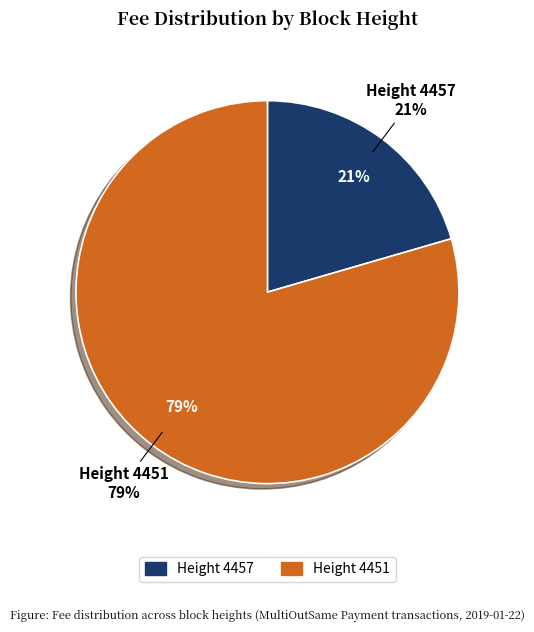

Count the number of slices in the pie.

2